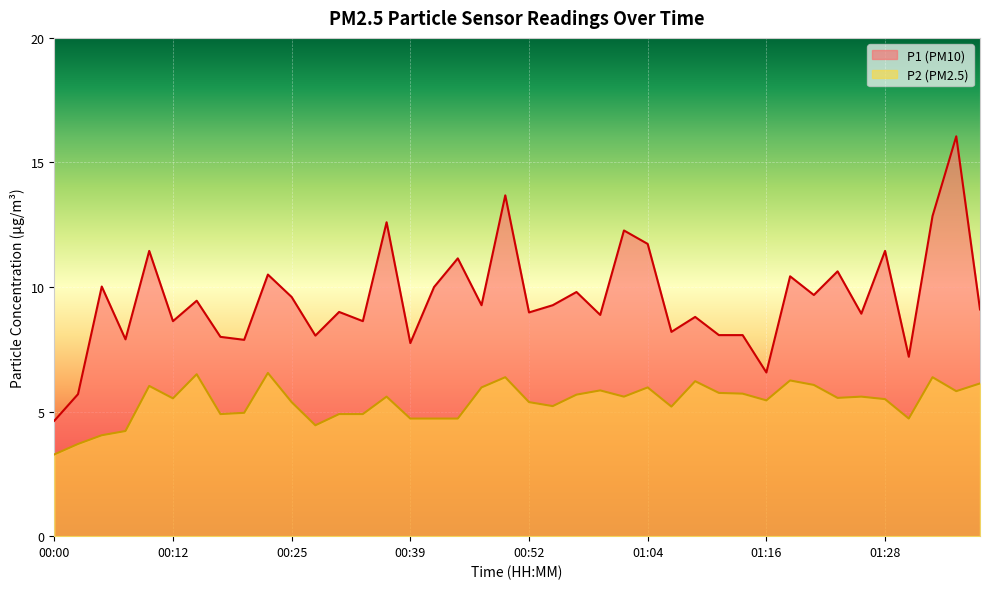

The P2 series shows 6.4 at 00:49. True or false?

True